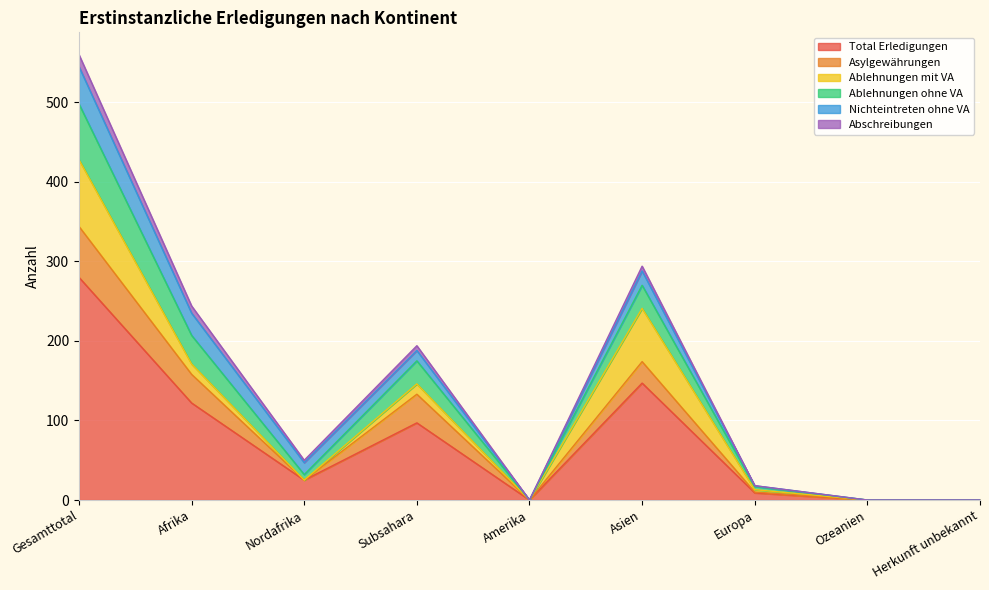

What is the highest value of the Total Erledigungen series?

280